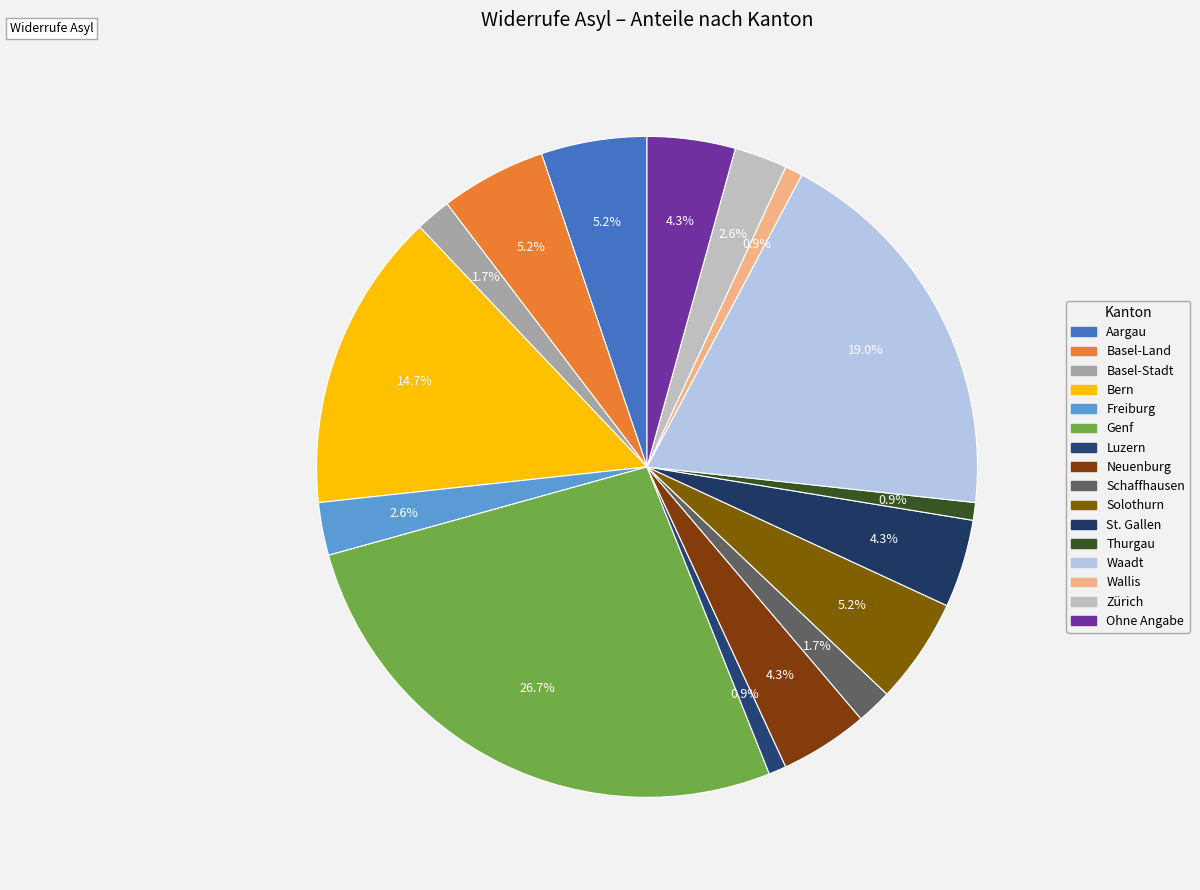

Is there a majority slice in this chart?

No